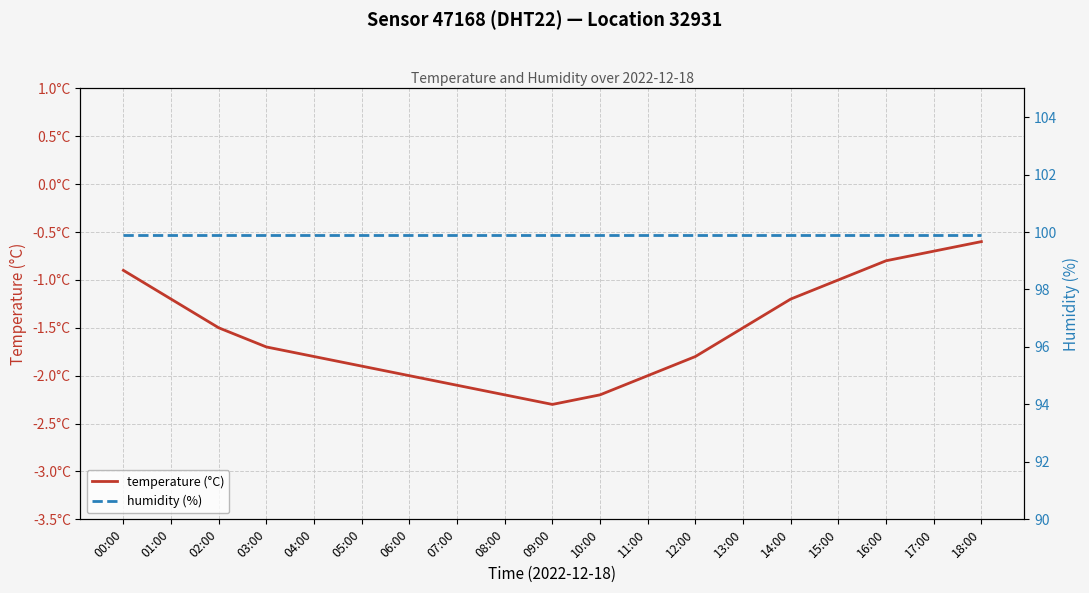

Rank the series by their maximum value, from highest to lowest.

humidity (%), temperature (°C)